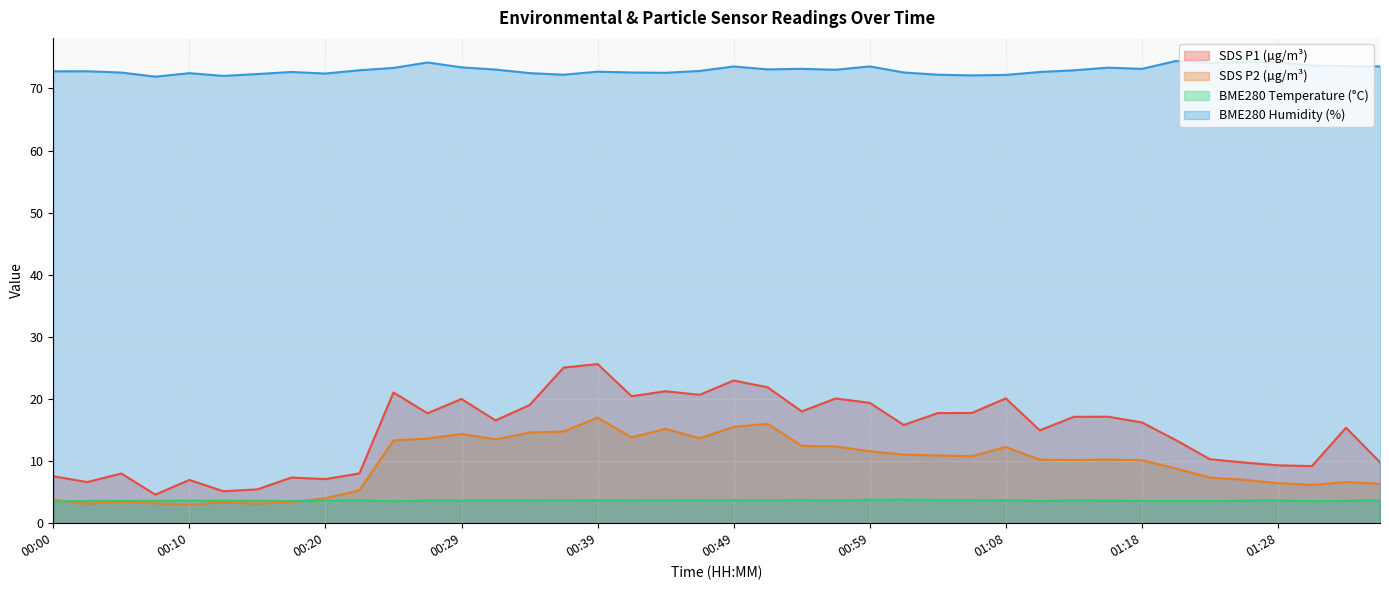

Reading left to right, extract all data points from this chart.

SDS_P1: 00:00=7.5	00:02=6.6	00:05=8.0	00:07=4.6	00:10=7.0	00:12=5.2	00:15=5.5	00:17=7.3	00:20=7.1	00:22=8.0	00:25=21.1	00:27=17.7	00:29=20.0	00:32=16.6	00:34=19.0	00:37=25.1	00:39=25.6	00:42=20.4	00:44=21.2	00:46=20.7	00:49=23.0	00:51=21.9	00:54=18.0	00:56=20.1	00:59=19.4	01:01=15.8	01:03=17.7	01:06=17.8	01:08=20.1	01:11=14.9	01:13=17.1	01:16=17.1	01:18=16.2	01:21=13.4	01:23=10.3	01:25=9.8	01:28=9.3	01:30=9.2	01:33=15.4	01:35=9.8
SDS_P2: 00:00=3.8	00:02=3.1	00:05=3.5	00:07=3.2	00:10=3.0	00:12=3.4	00:15=3.1	00:17=3.4	00:20=4.0	00:22=5.3	00:25=13.3	00:27=13.6	00:29=14.4	00:32=13.5	00:34=14.6	00:37=14.8	00:39=17.0	00:42=13.8	00:44=15.2	00:46=13.7	00:49=15.5	00:51=16.0	00:54=12.4	00:56=12.3	00:59=11.6	01:01=11.1	01:03=10.9	01:06=10.8	01:08=12.3	01:11=10.2	01:13=10.2	01:16=10.2	01:18=10.2	01:21=8.8	01:23=7.3	01:25=7.0	01:28=6.5	01:30=6.2	01:33=6.6	01:35=6.3
BME280_temperature: 00:00=3.5	00:02=3.6	00:05=3.6	00:07=3.6	00:10=3.6	00:12=3.6	00:15=3.6	00:17=3.6	00:20=3.6	00:22=3.7	00:25=3.5	00:27=3.6	00:29=3.6	00:32=3.7	00:34=3.7	00:37=3.7	00:39=3.7	00:42=3.7	00:44=3.7	00:46=3.7	00:49=3.7	00:51=3.7	00:54=3.8	00:56=3.7	00:59=3.8	01:01=3.8	01:03=3.7	01:06=3.7	01:08=3.7	01:11=3.6	01:13=3.6	01:16=3.6	01:18=3.6	01:21=3.6	01:23=3.6	01:25=3.6	01:28=3.7	01:30=3.5	01:33=3.6	01:35=3.7
BME280_humidity: 00:00=72.8	00:02=72.8	00:05=72.6	00:07=71.9	00:10=72.5	00:12=72.0	00:15=72.3	00:17=72.7	00:20=72.4	00:22=72.9	00:25=73.3	00:27=74.2	00:29=73.4	00:32=73.0	00:34=72.5	00:37=72.2	00:39=72.7	00:42=72.6	00:44=72.5	00:46=72.8	00:49=73.5	00:51=73.1	00:54=73.2	00:56=73.0	00:59=73.5	01:01=72.6	01:03=72.2	01:06=72.1	01:08=72.2	01:11=72.7	01:13=72.9	01:16=73.3	01:18=73.2	01:21=74.4	01:23=74.1	01:25=74.3	01:28=74.2	01:30=73.7	01:33=73.6	01:35=73.5